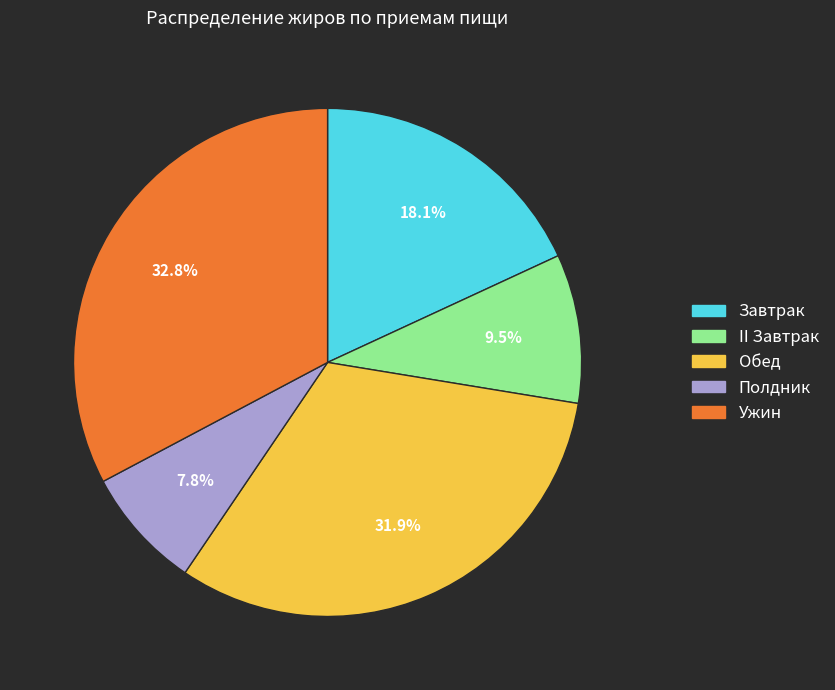

Rank the categories by value from highest to lowest.

Ужин, Обед, Завтрак, II Завтрак, Полдник